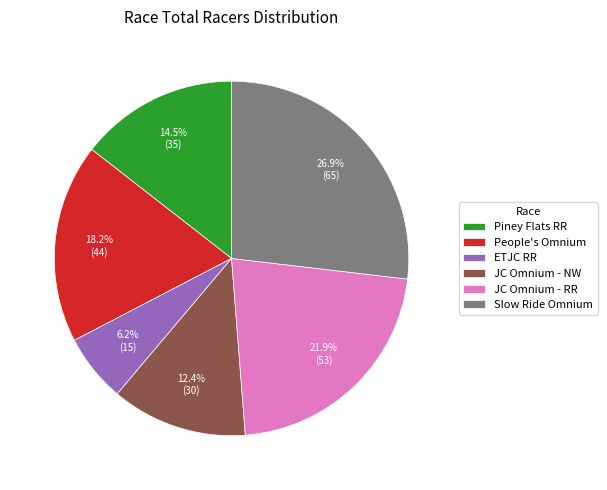

How many segments does this pie chart have?

6